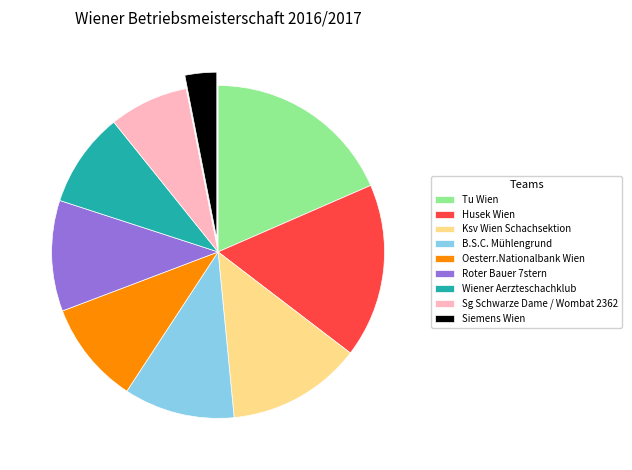

Approximately how many times larger is the value at Tu Wien compared to B.S.C. Mühlengrund?

1.7